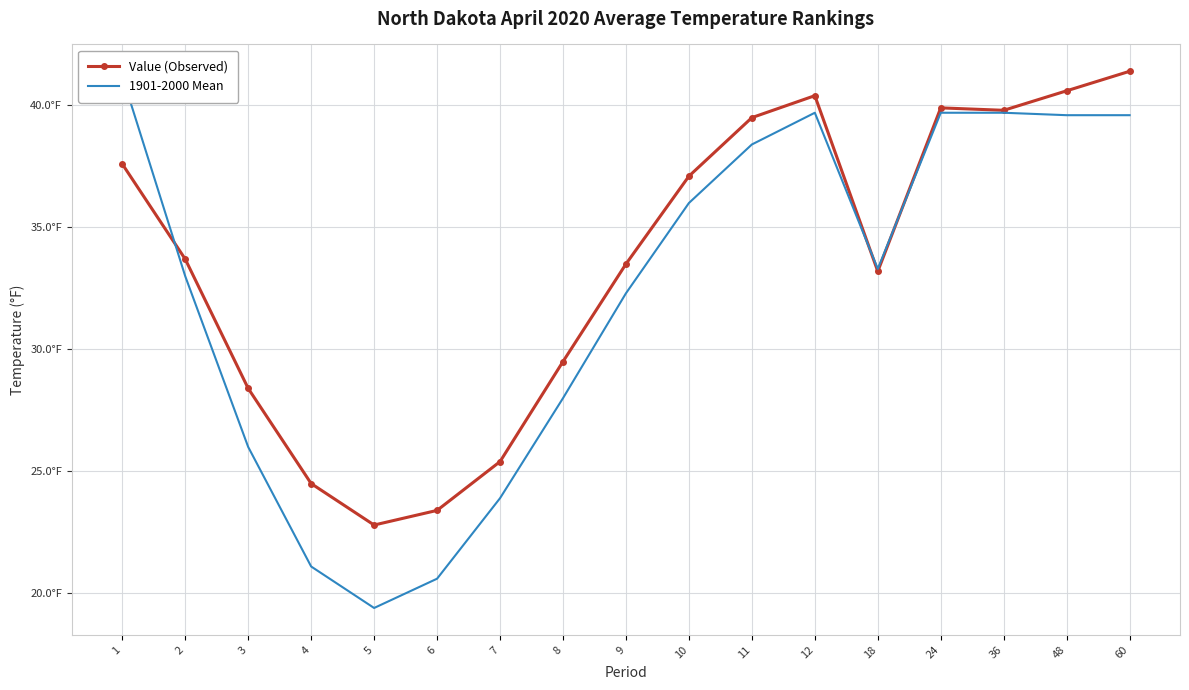

The Value (Observed) series shows 27.0 at 36. True or false?

False